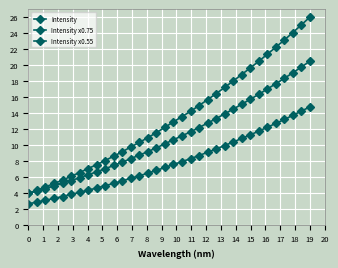

How many lines are shown in the chart?

3